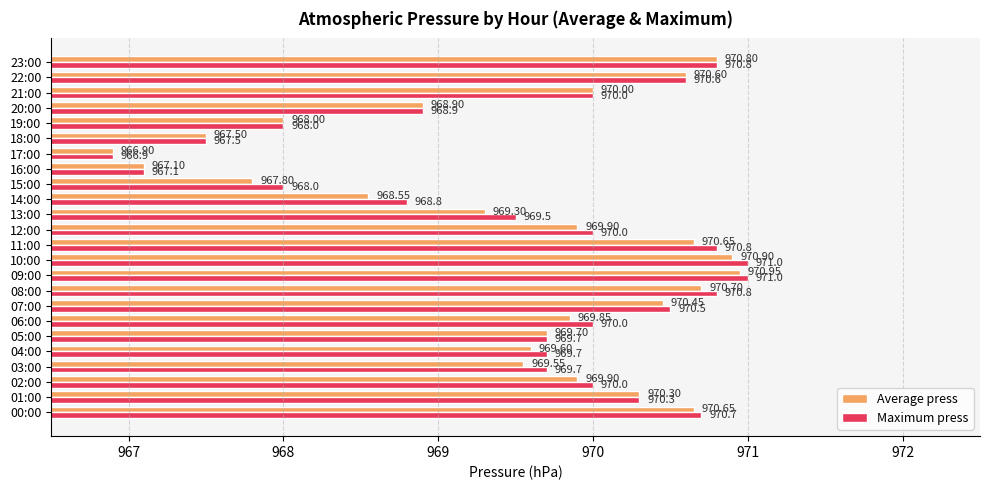

What is the minimum value for Maximum press?

966.9